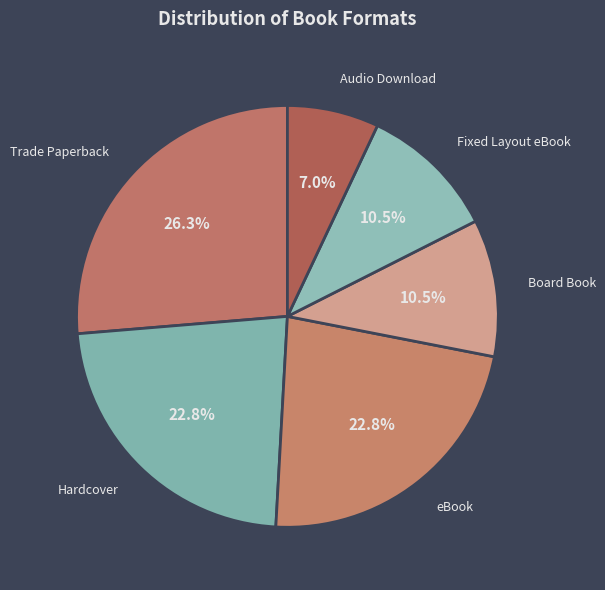

Which slice is the smallest?

Audio Download